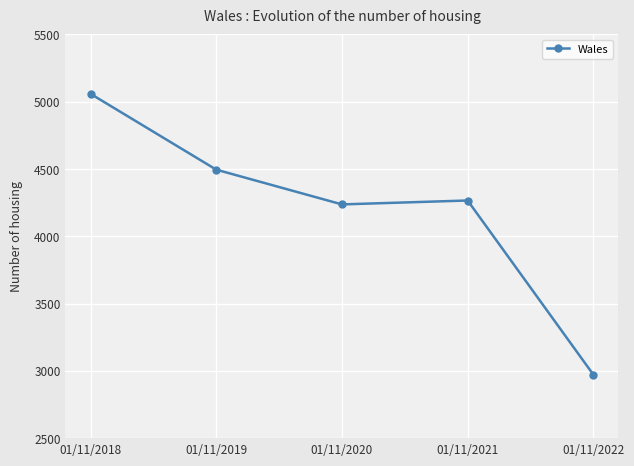

What is the sum of the values at 01/11/2021 and 01/11/2018?

9322